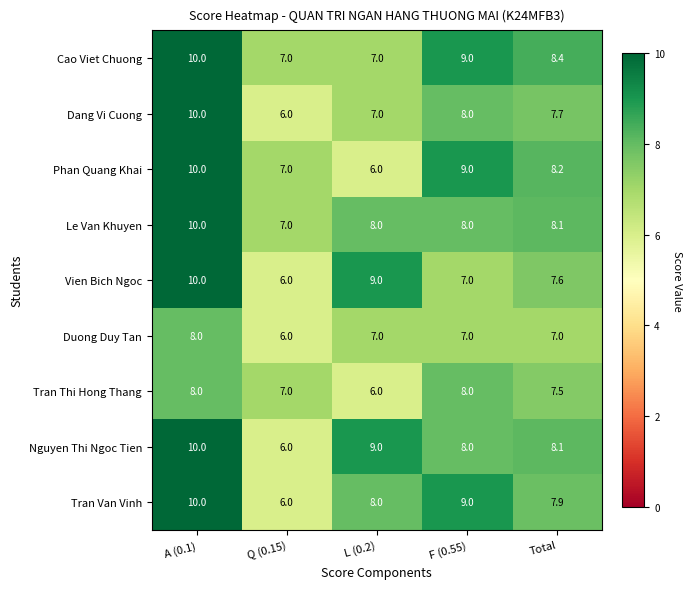

Between F (0.55) and Total, which series saw the biggest shift?

Tran Van Vinh